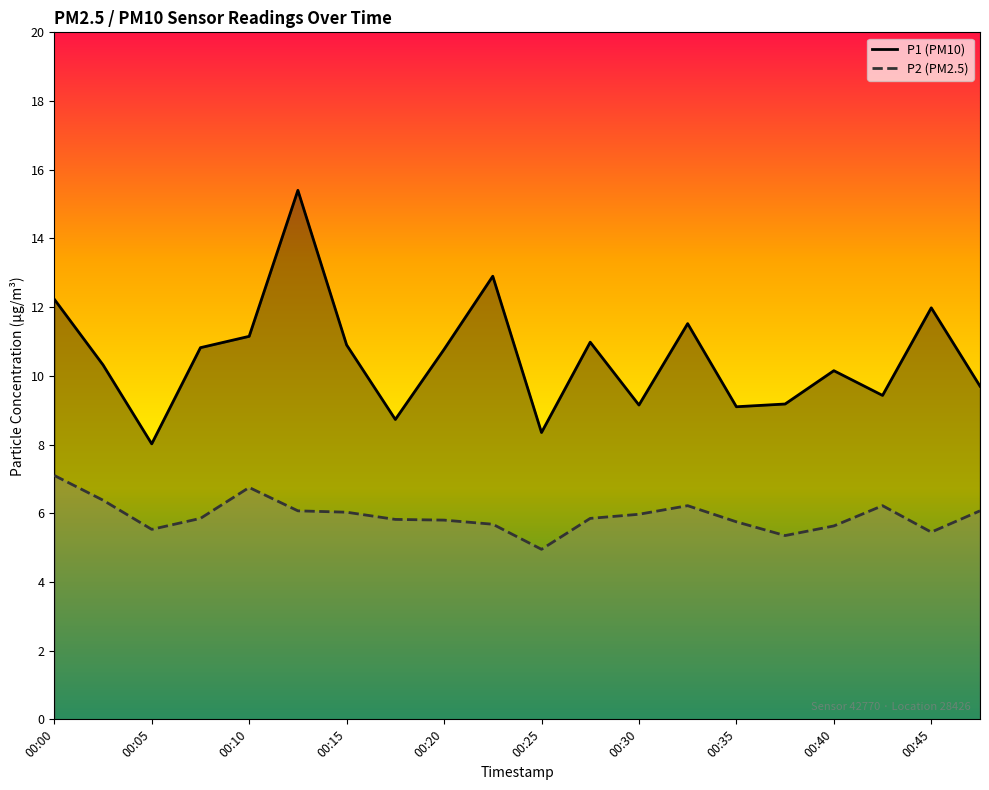

What is the sum of all P1 values?

210.8